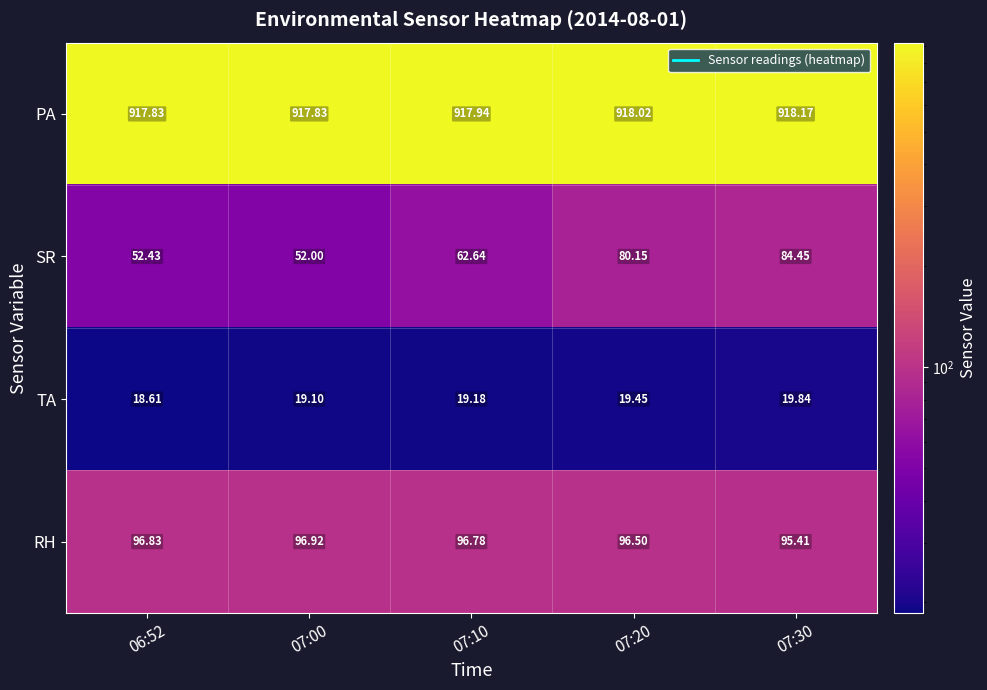

At which category is the sum across all series the highest?

07:30